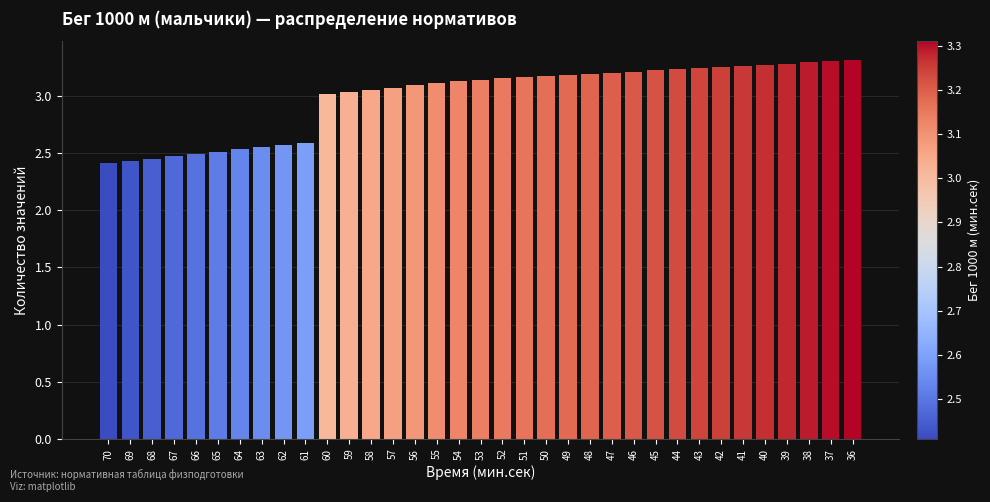

What is the change in value from 55 to 42?

+0.1